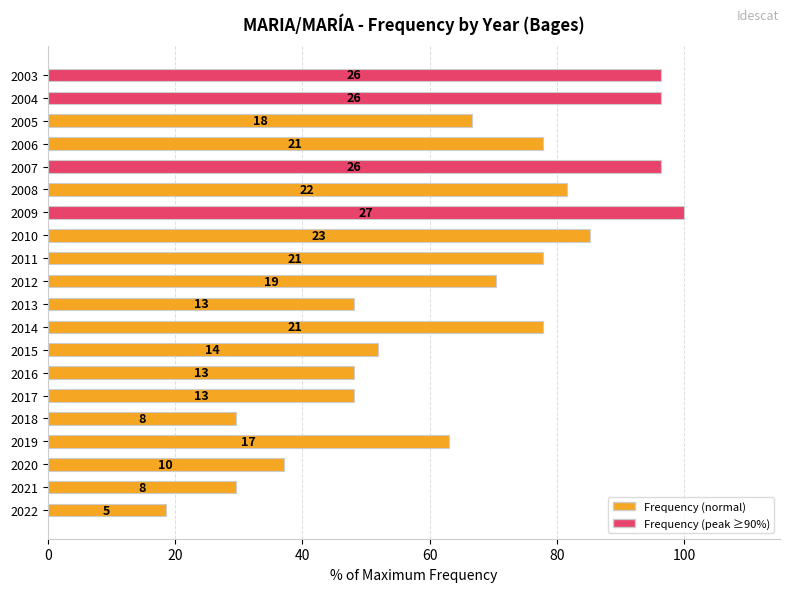

How many data points are above 70?

10